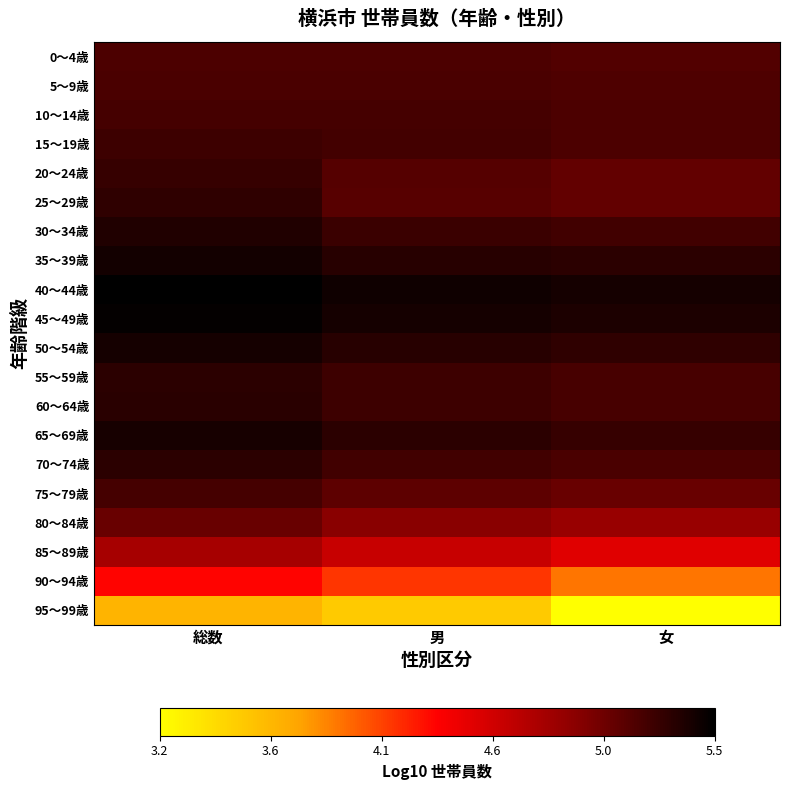

At 総数, list the series in order from largest to smallest.

40～44歳, 45～49歳, 35～39歳, 50～54歳, 65～69歳, 30～34歳, 60～64歳, 55～59歳, 70～74歳, 25～29歳, 20～24歳, 15～19歳, 75～79歳, 10～14歳, 5～9歳, 0～4歳, 80～84歳, 85～89歳, 90～94歳, 95～99歳